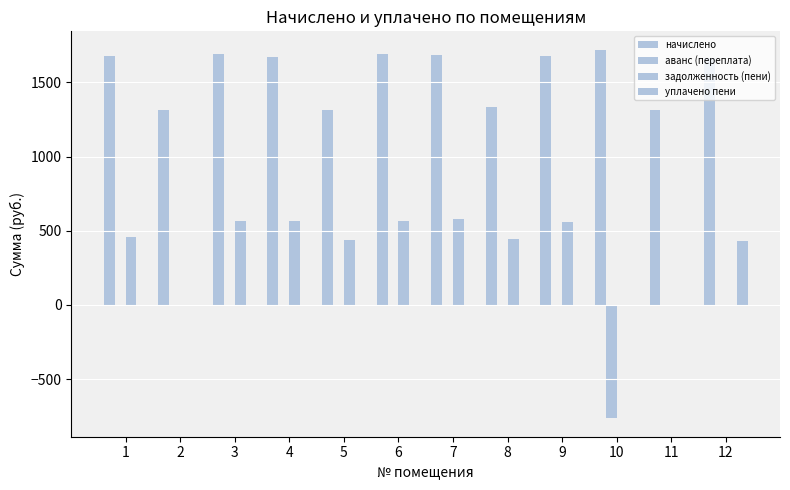

Count the number of categories in the chart.

12